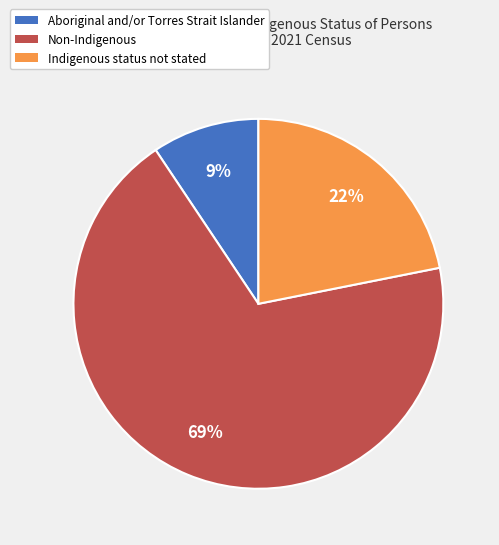

To the nearest percent, what is the average slice percentage?

33%